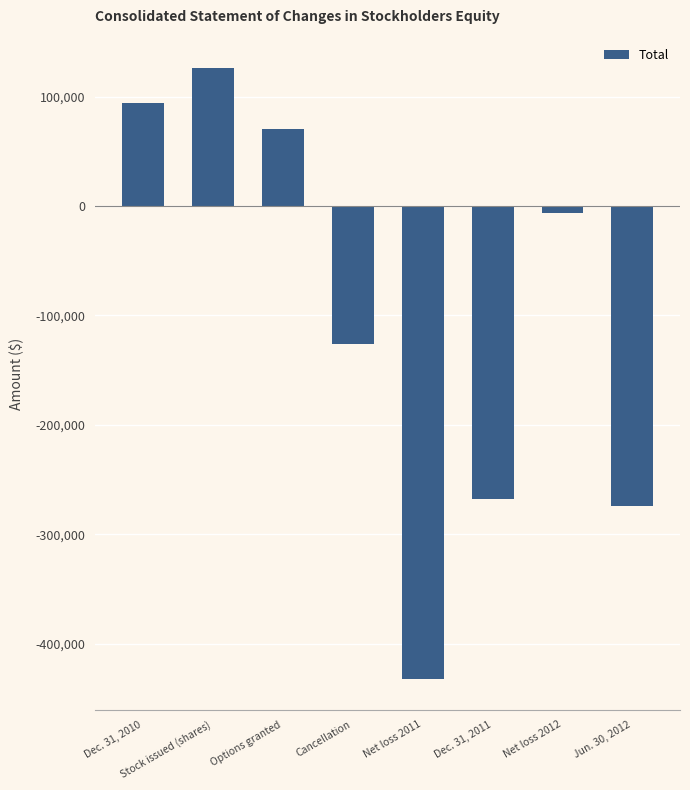

How many values are below -6148?

4